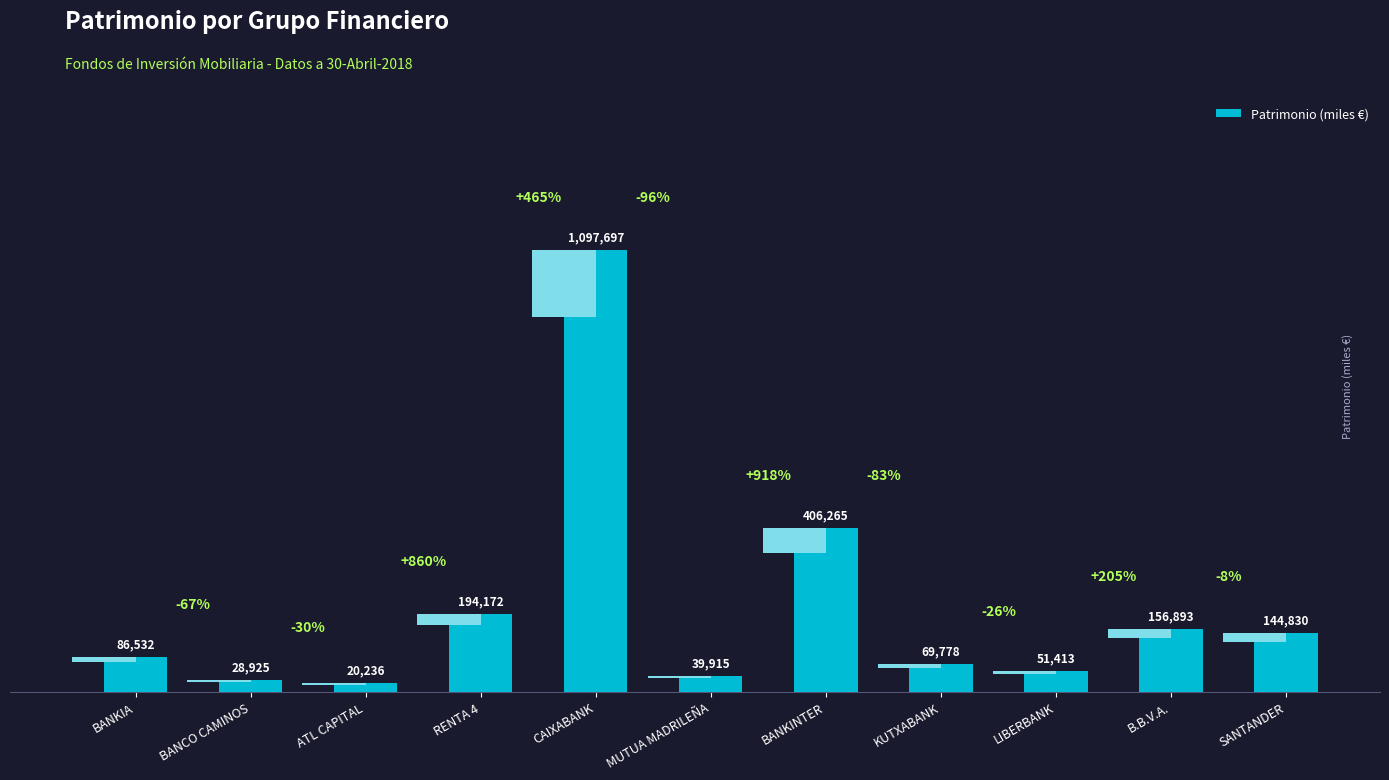

Approximately how many times larger is the value at ATL CAPITAL compared to MUTUA MADRILEÑA?

0.5